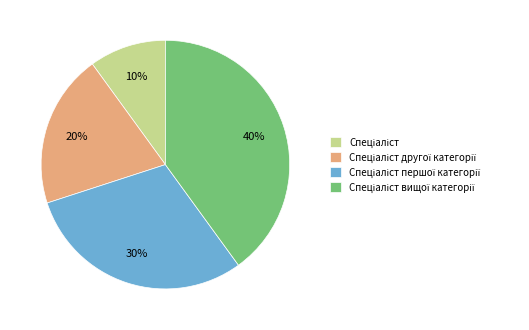

Is there a majority slice in this chart?

No